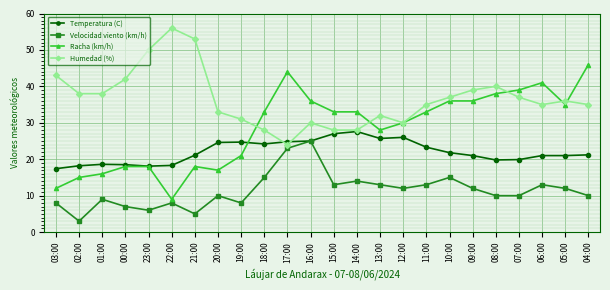

What position from the right is 08:00?

5